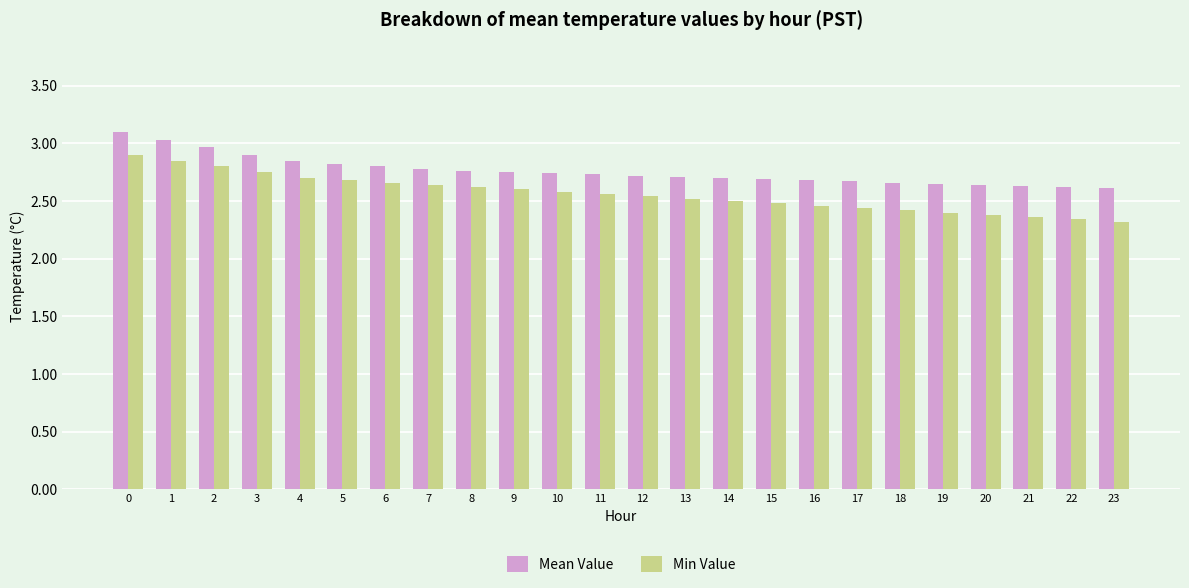

Rank the series by their maximum value, from lowest to highest.

Min Value, Mean Value